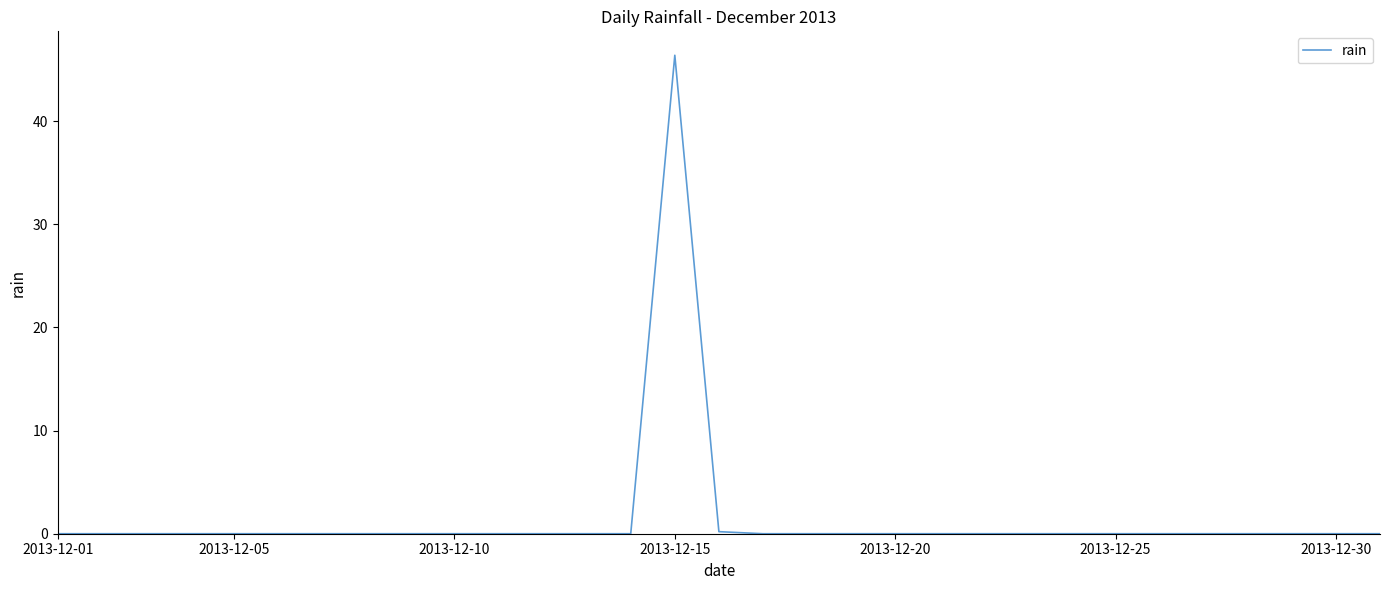

What is the greatest value displayed?

46.4